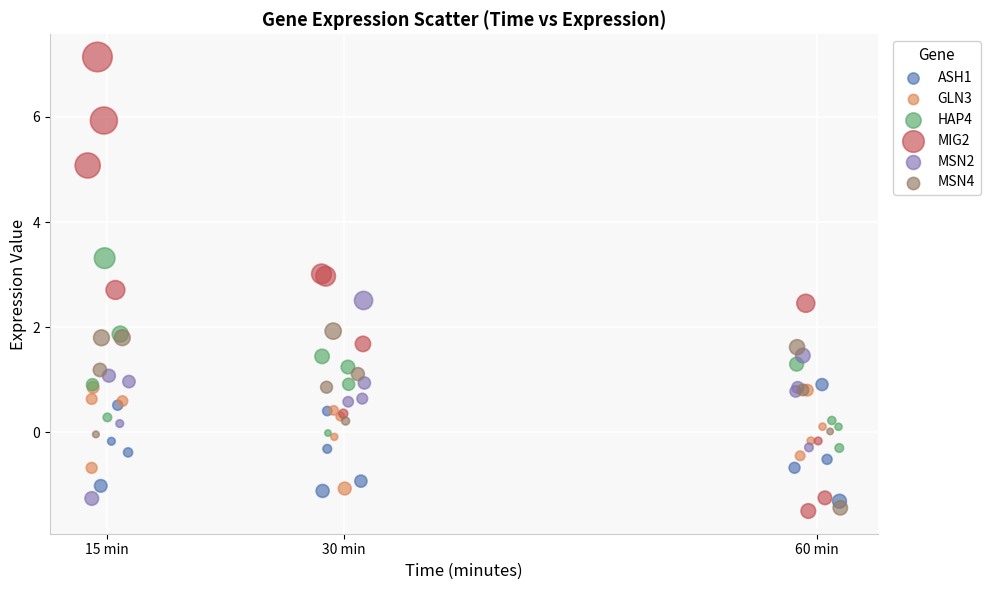

Which series contains the highest Y value?

MIG2